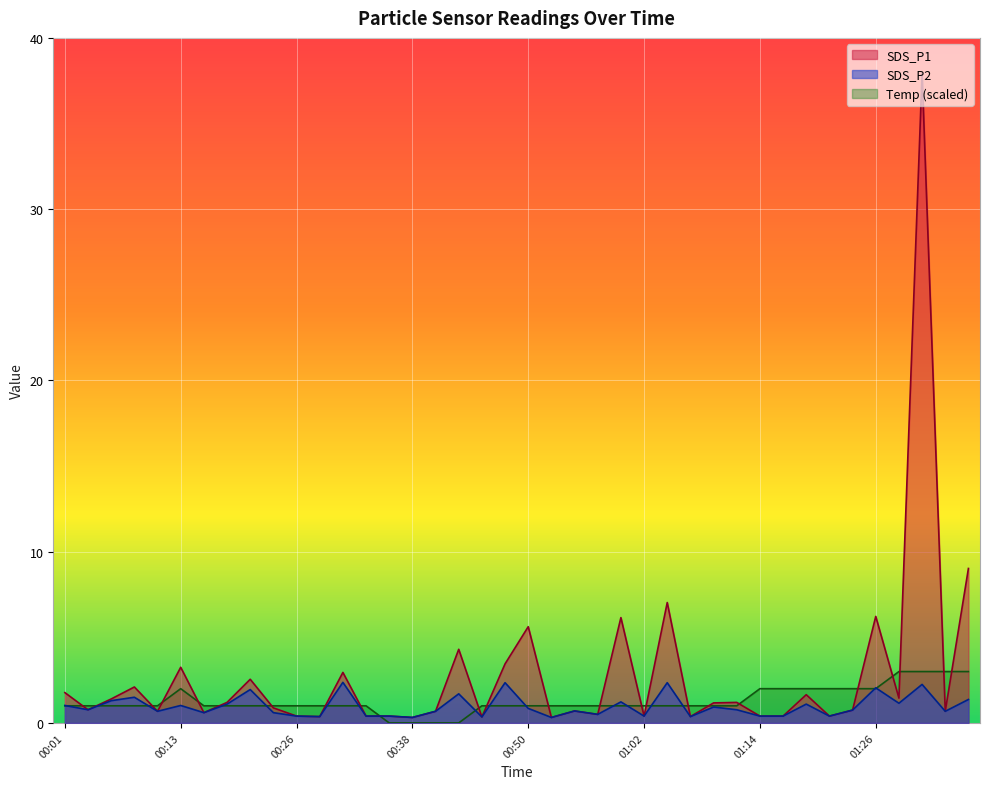

What is the sum of all SDS_P2 values?

38.9